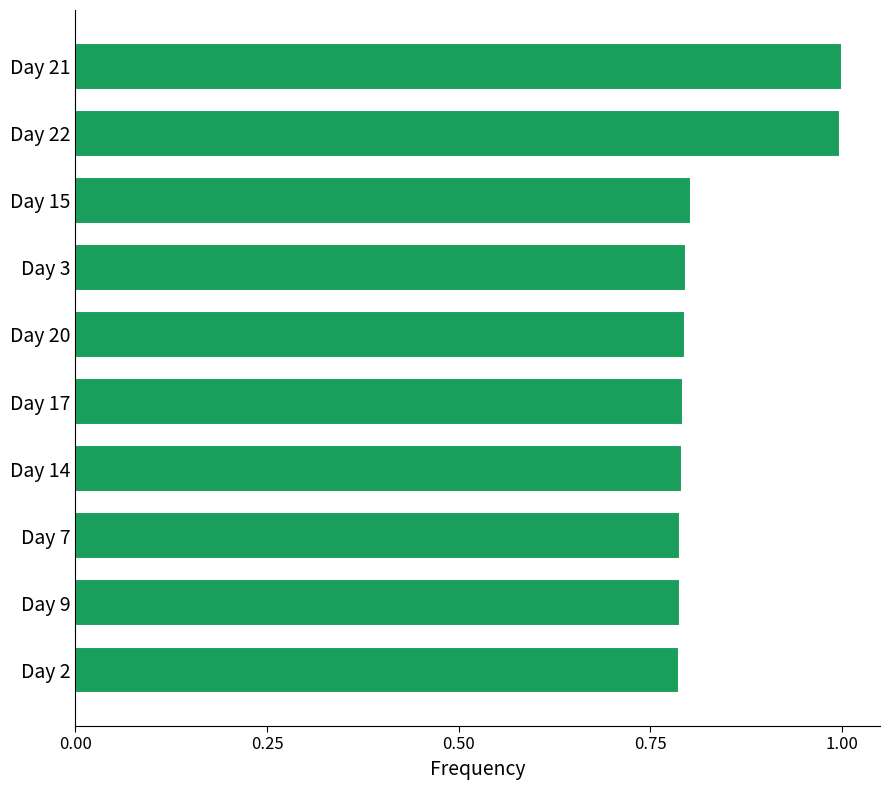

What is the label of the 3rd bar from the top?

Day 15